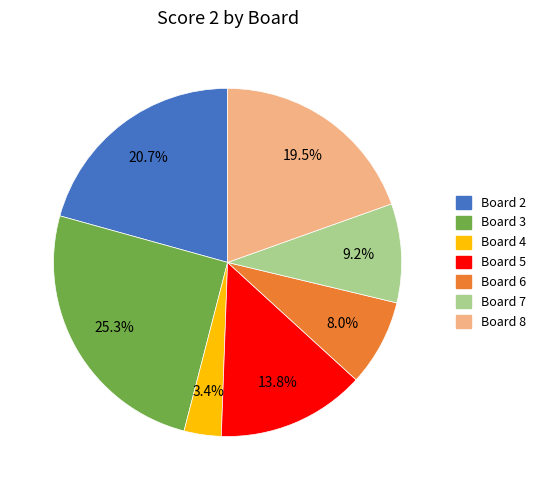

Is there any slice that represents more than half of the pie?

No